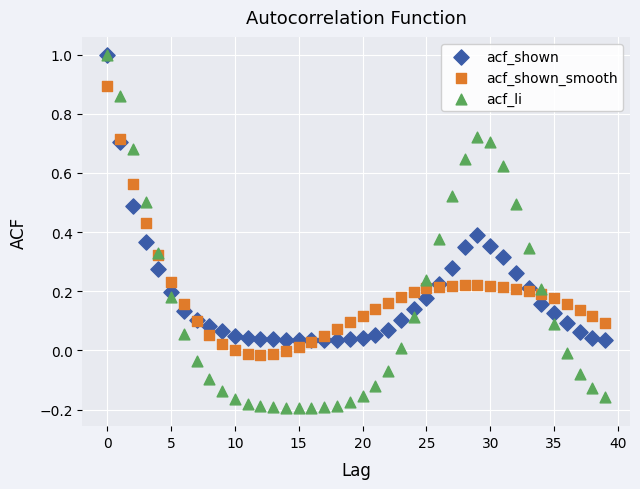

Which series has the largest Y range (max minus min)?

acf_li